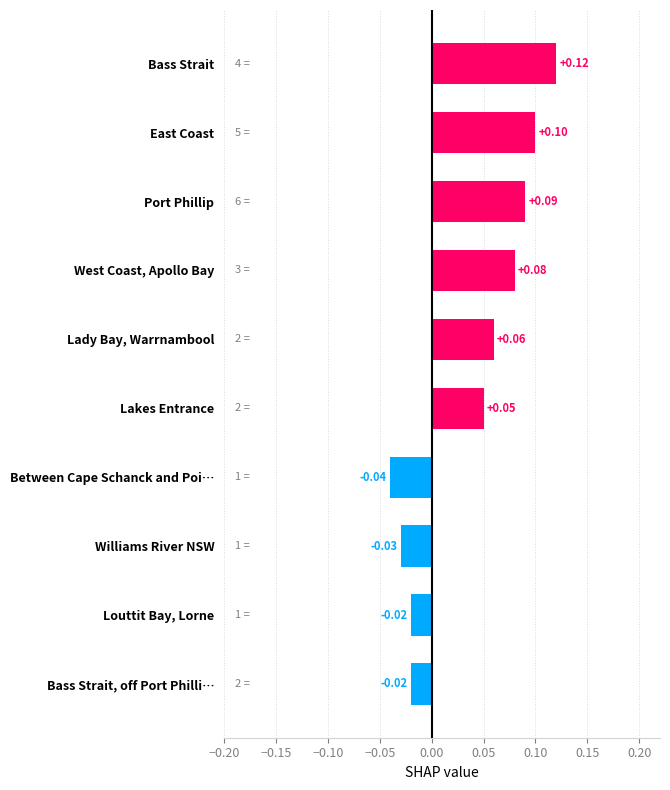

Does the chart contain any negative values?

Yes